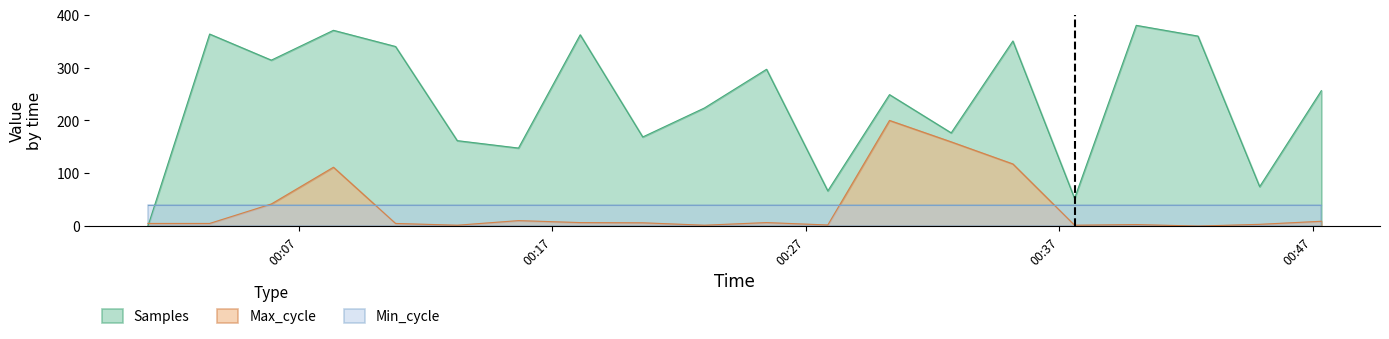

At which category does Samples reach its first local valley?

2021/06/07 00:05:55